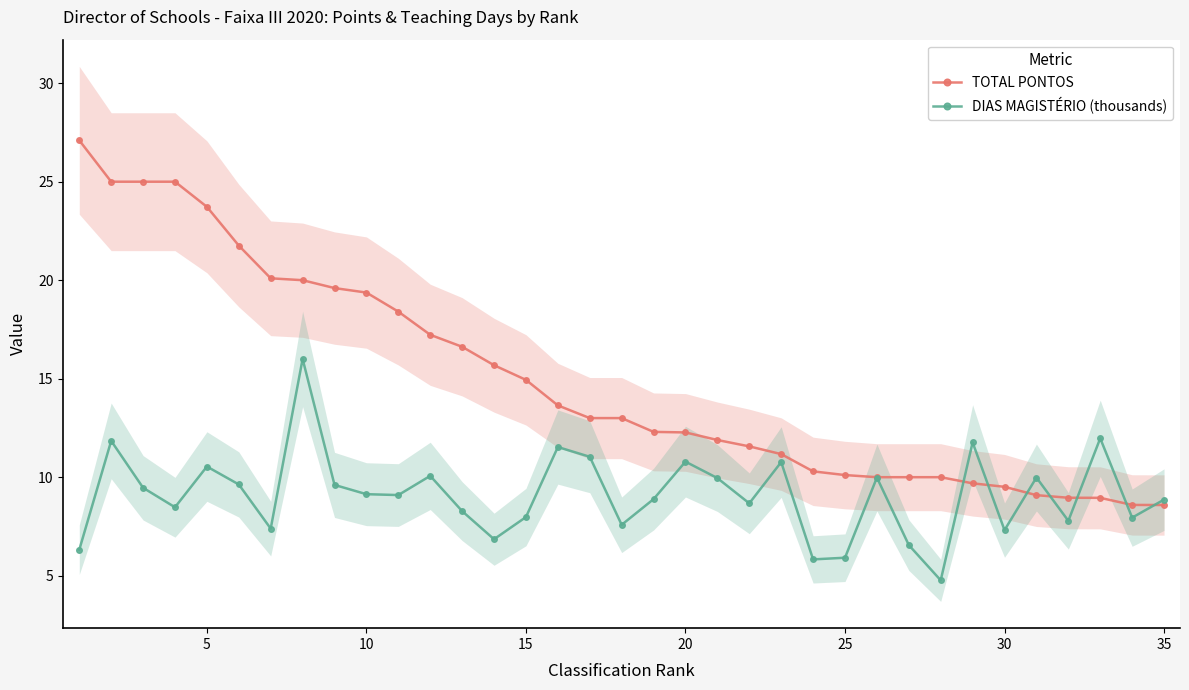

Does the chart display data point markers on the line(s)?

Yes